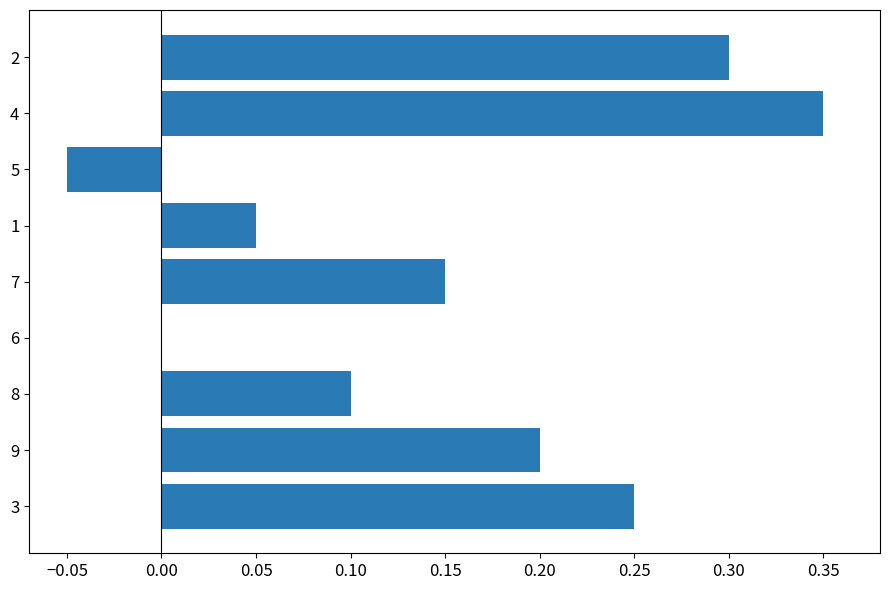

How many categories are shown in the chart?

9